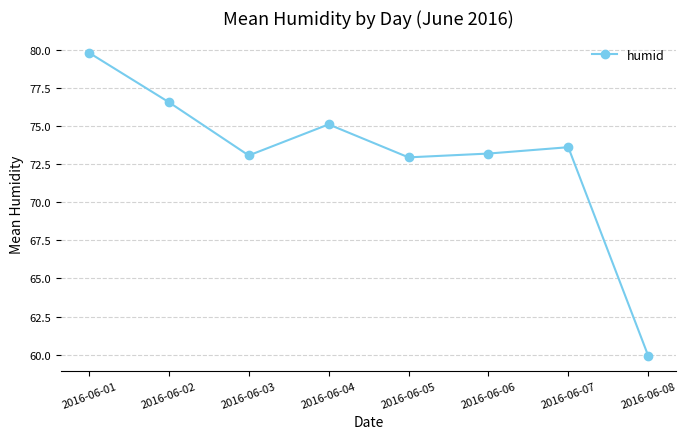

Where is the first local minimum?

2016-06-03